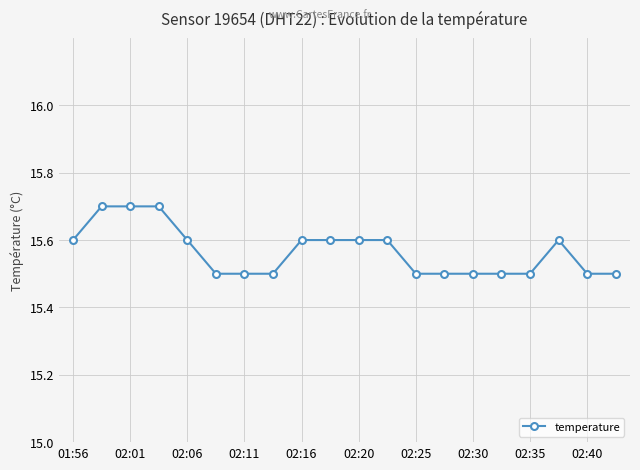

How many lines are shown in the chart?

1